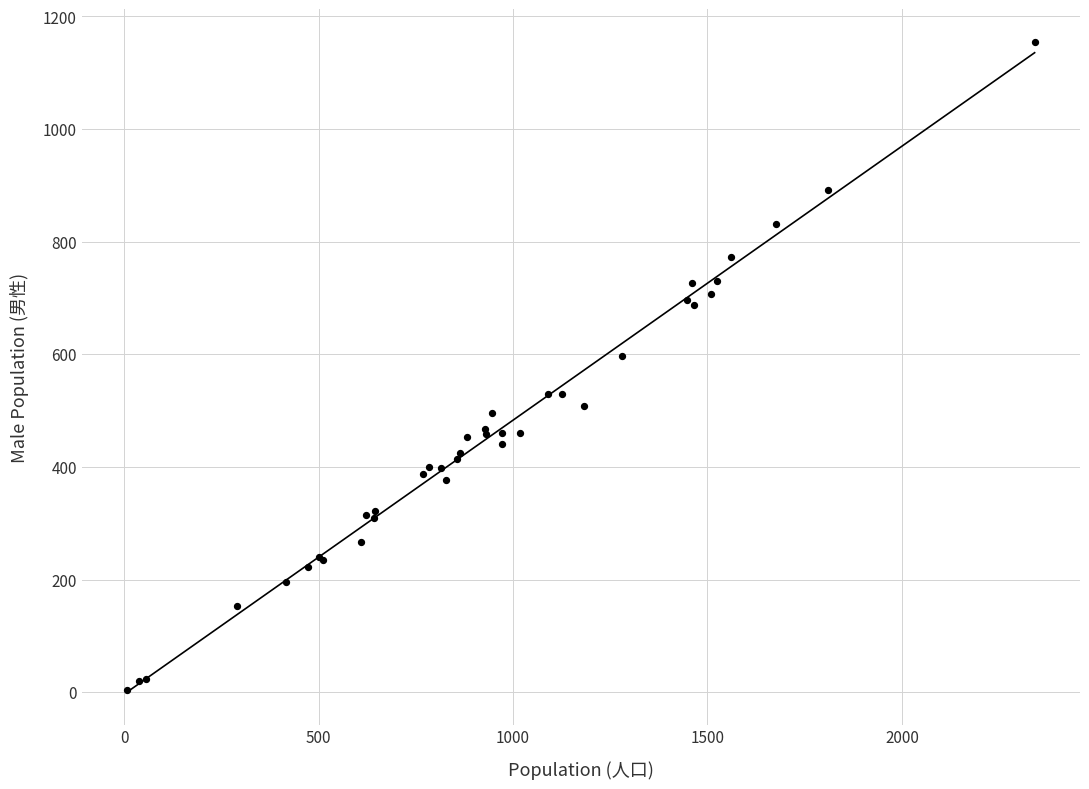

What Y value in the scatter plot is closest to 579?

597